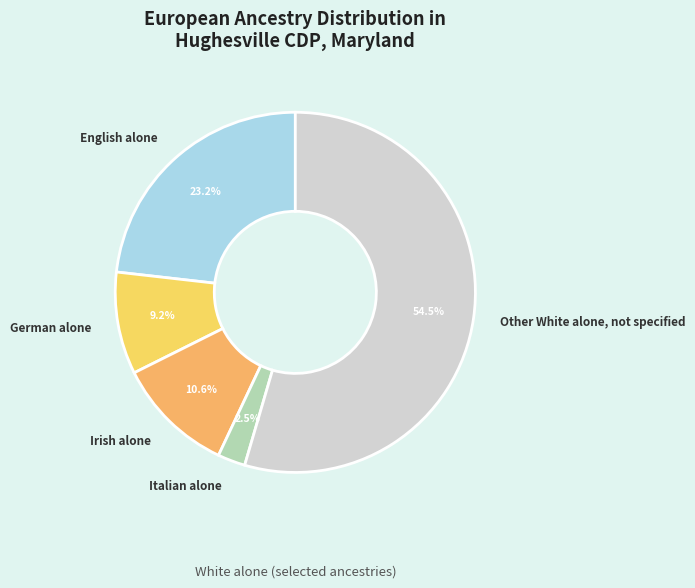

What percentage is the German alone slice, to the nearest percent?

9%